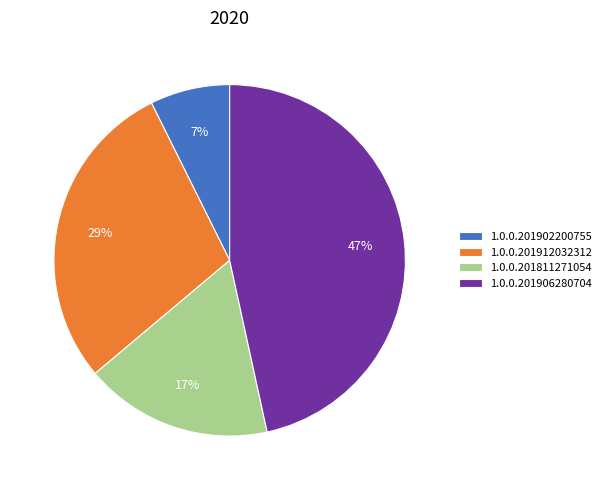

To the nearest percent, what is the difference between the 1.0.0.201811271054 and 1.0.0.201902200755 slice percentages?

10%